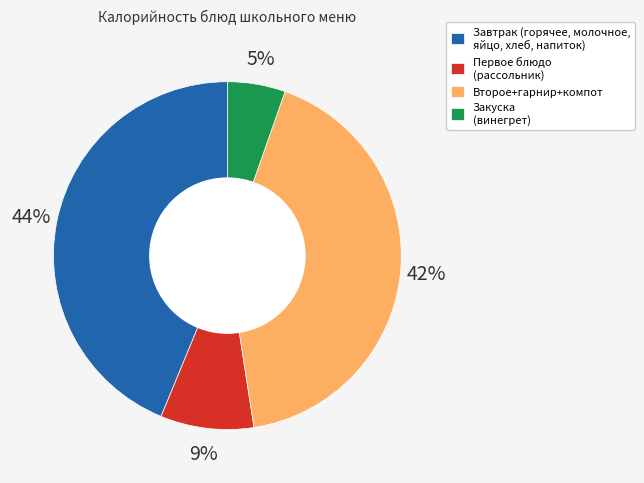

Is Закуска (винегрет) the majority of the pie?

No